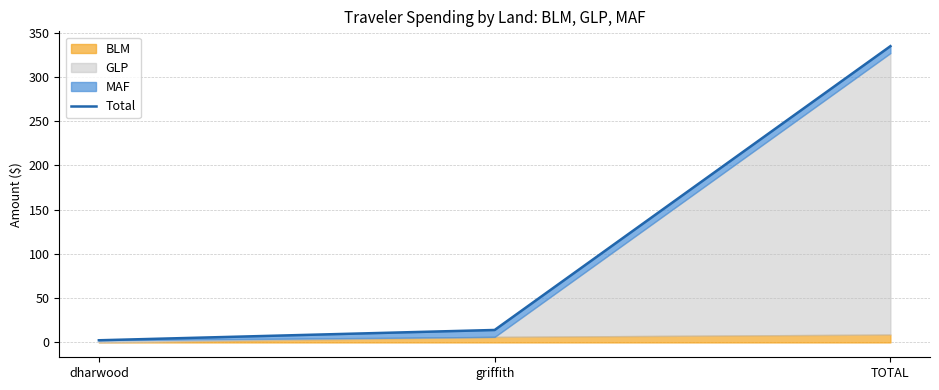

At which label does the data first exceed 14?

griffith